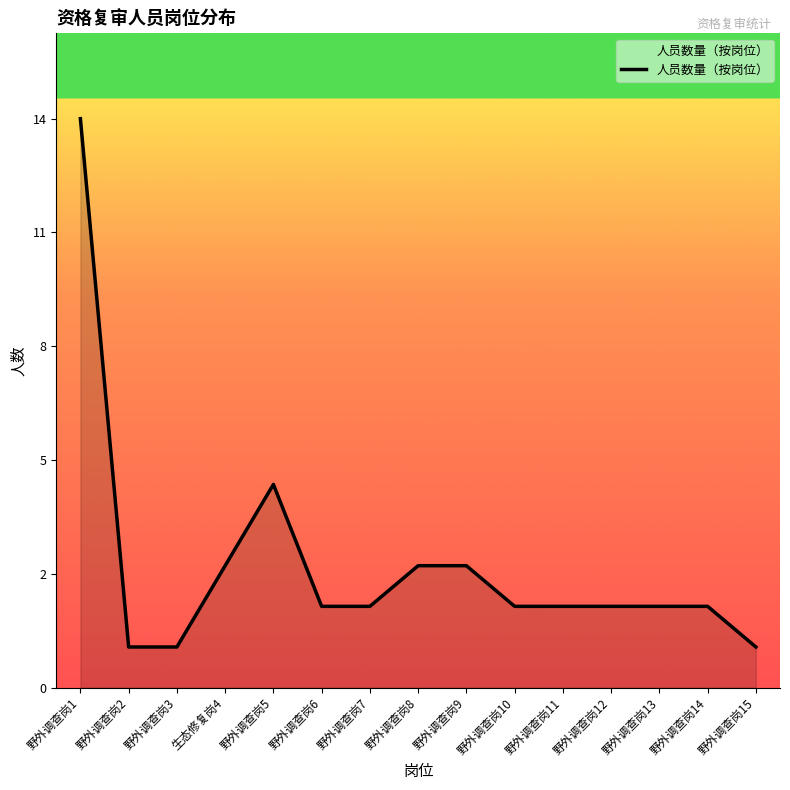

At which label does the data first exceed 2?

野外调查岗1